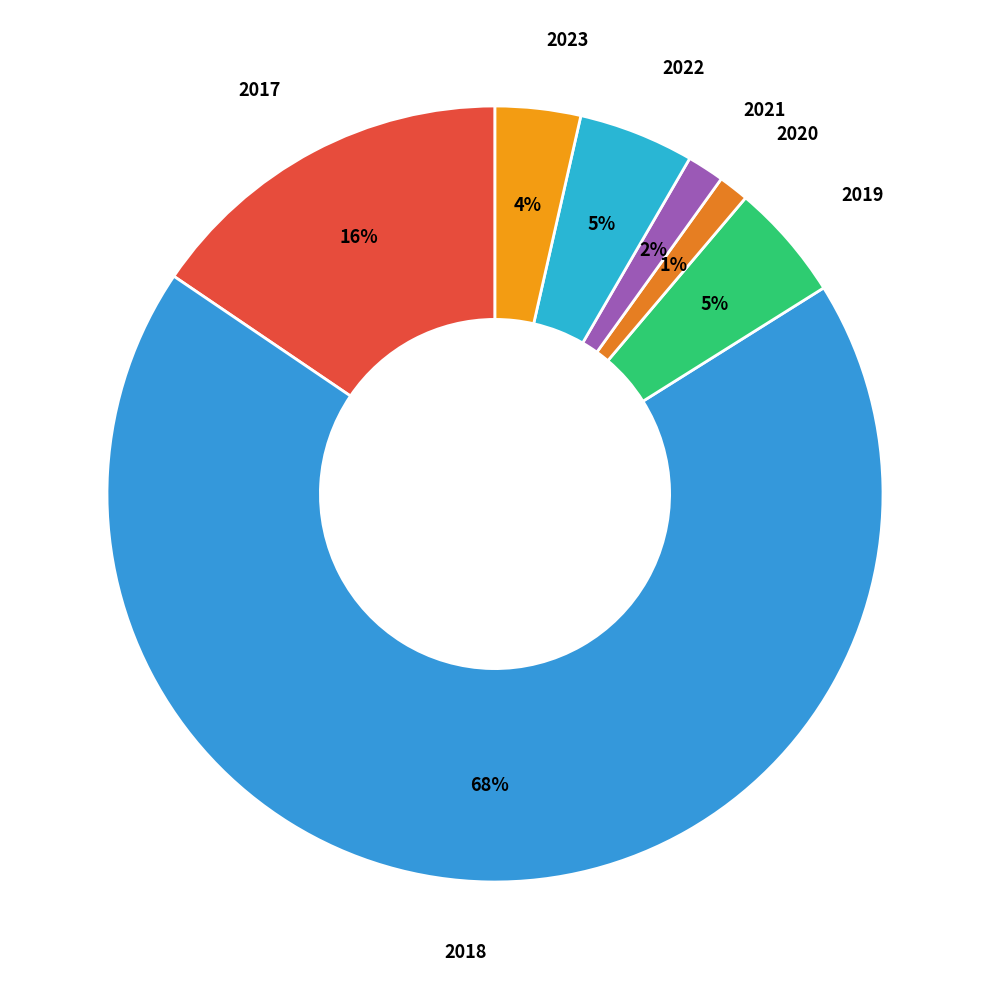

How many slices are in this pie chart?

7